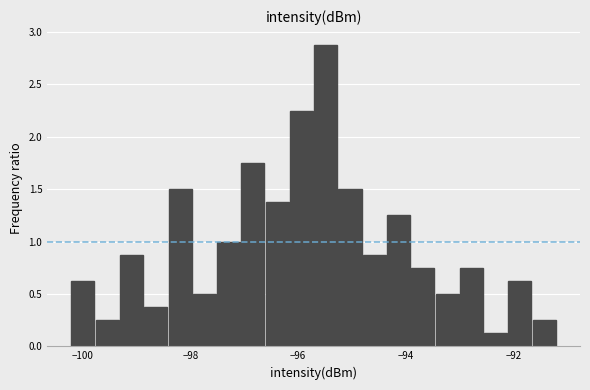

Around what value on the x-axis is the tallest bar? Give the approximate position of its centre, as read against the axis.

-95.4